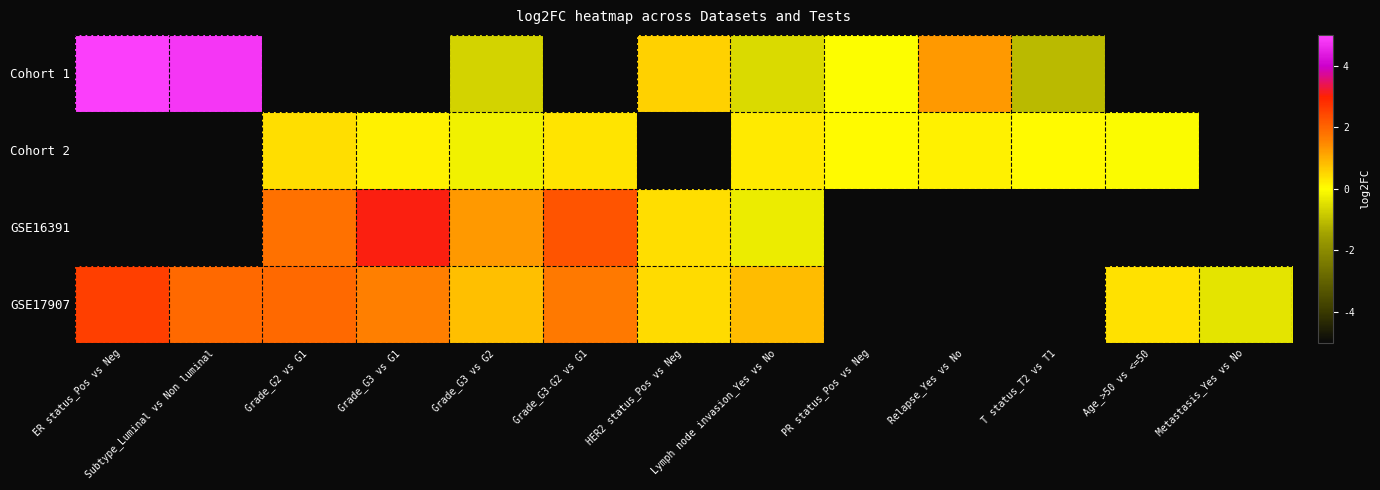

True or false: Cohort 2 has a value of 0.2 at Relapse_Yes vs No.

True